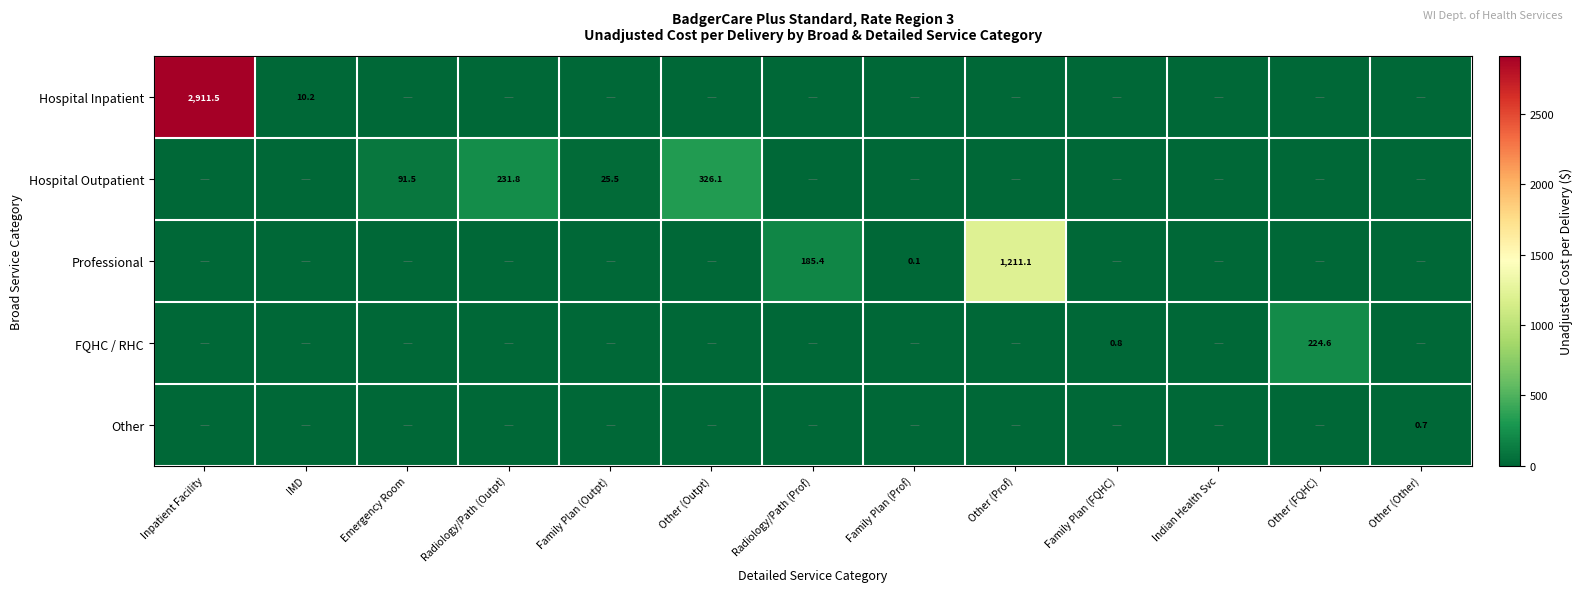

What is the difference between the Hospital Inpatient values at Inpatient Facility and IMD?

2901.3